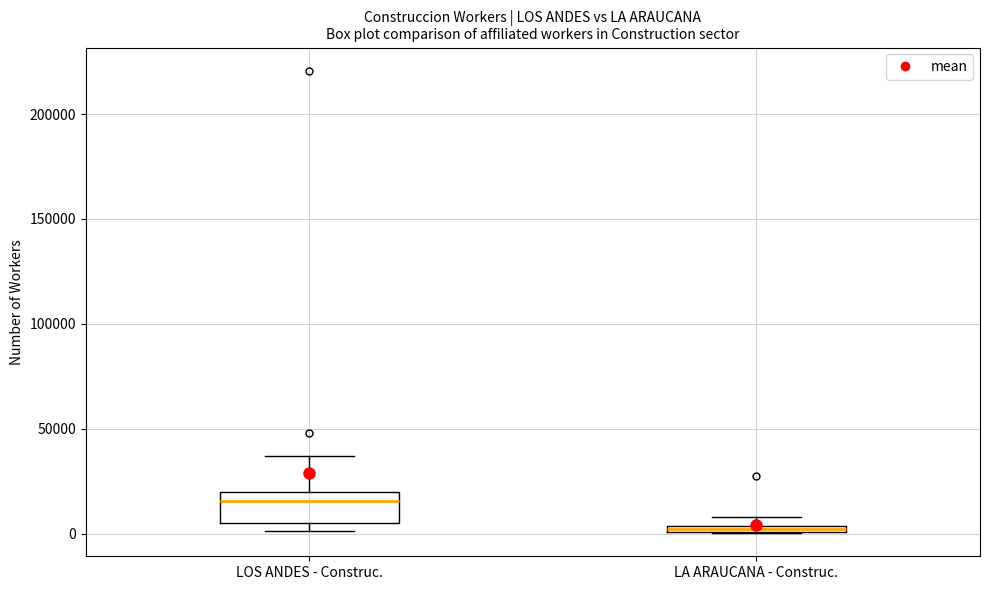

Where is the lower edge of the box for LA ARAUCANA - Construc. on the y-axis? The values are not printed on the chart, so give them approximately, as read against the axis.

0